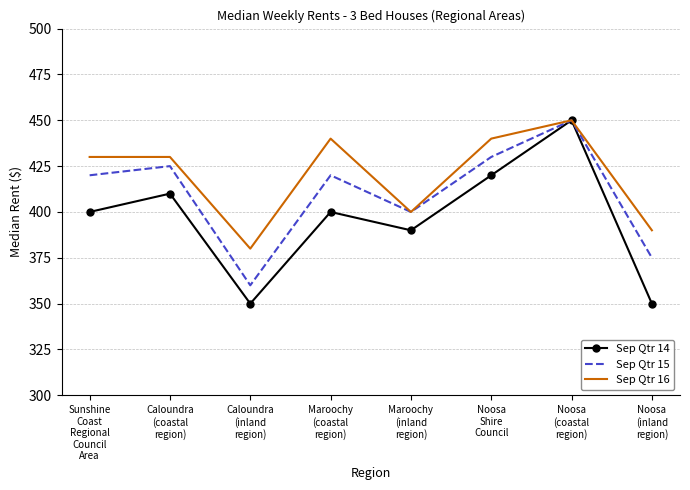

What is the maximum value for Sep Qtr 14?

450